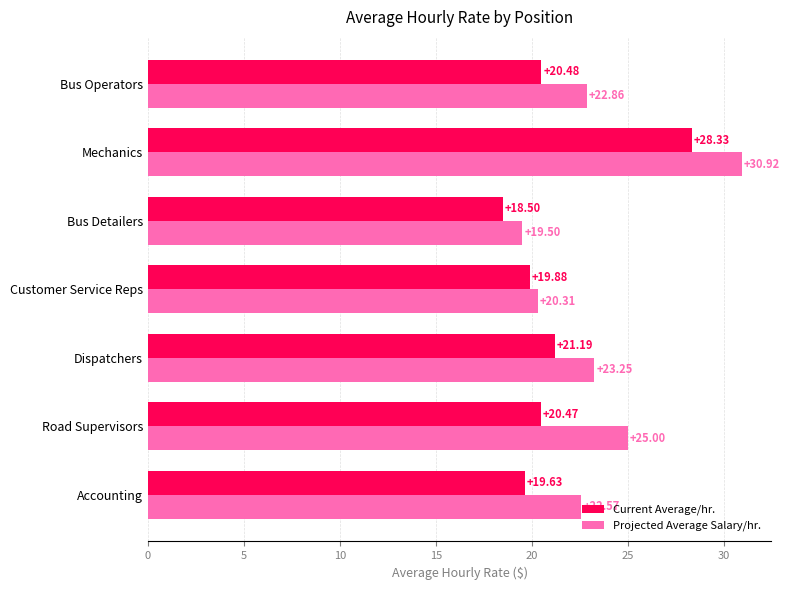

At which label does Projected Average Salary/hr. reach its peak?

Mechanics